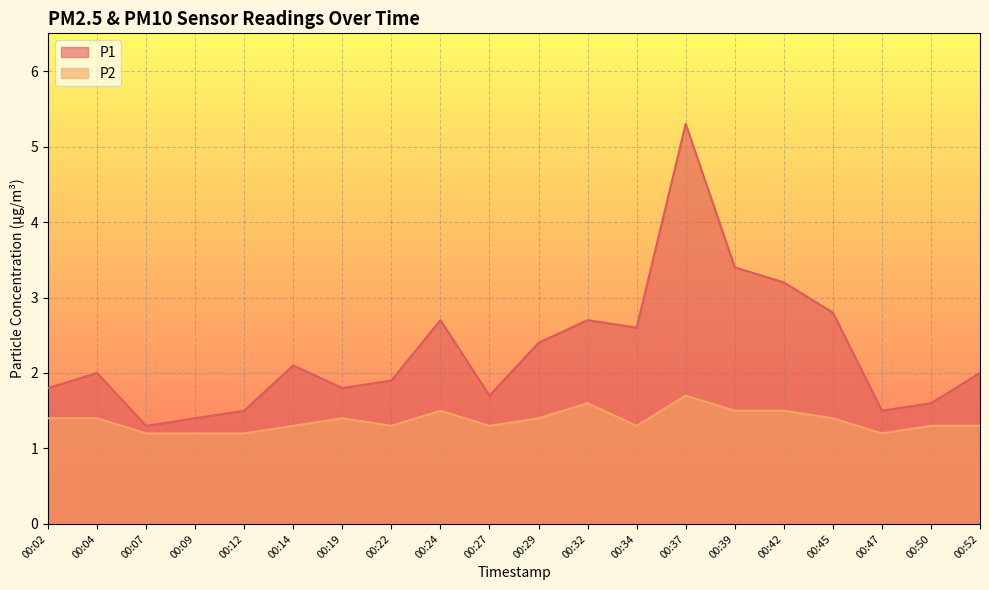

How many values in the P1 series exceed 2?

9